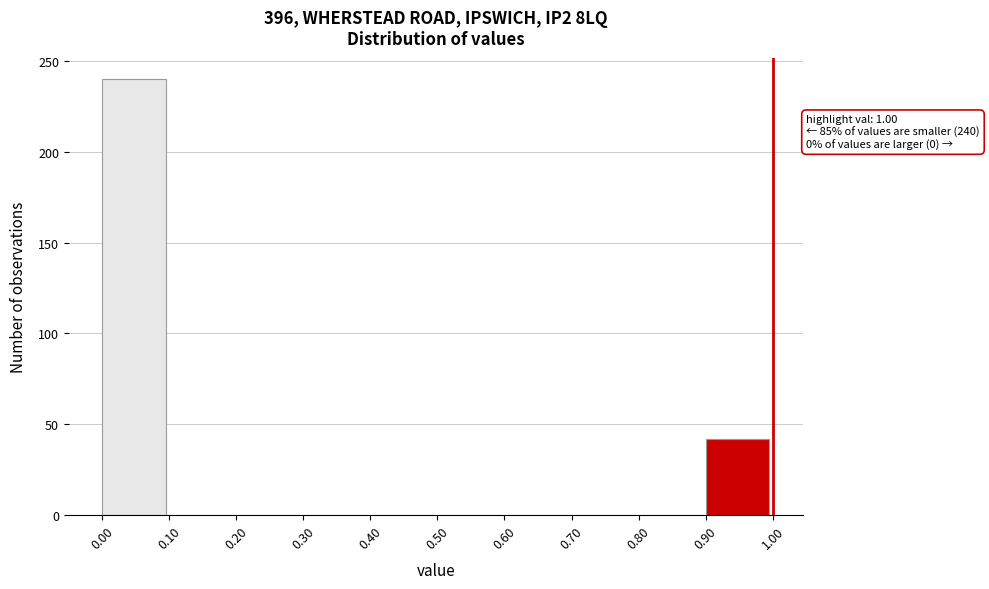

Over which range of the x-axis is the bar tallest?

0.00 to 0.10